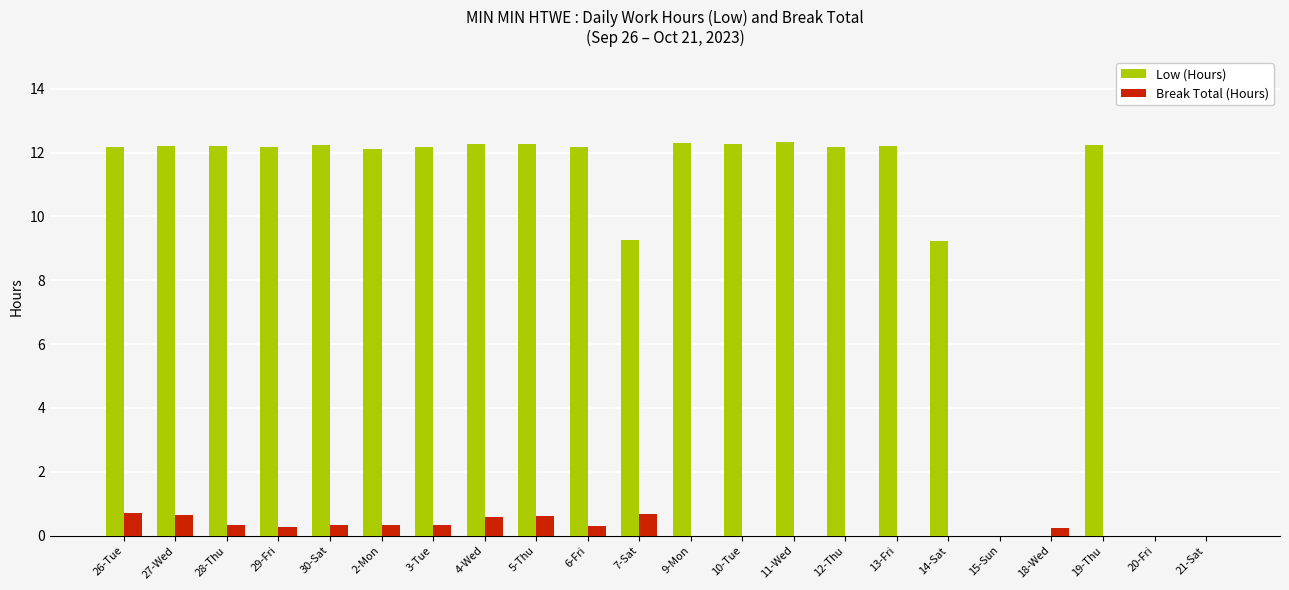

The Low (Hours) series shows 12.2 at 19-Thu. True or false?

True